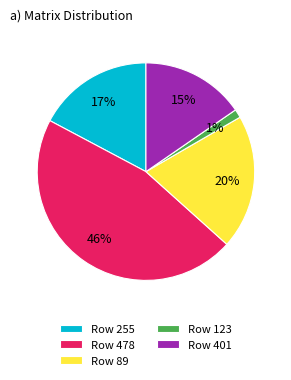

Is there any slice that represents more than half of the pie?

No